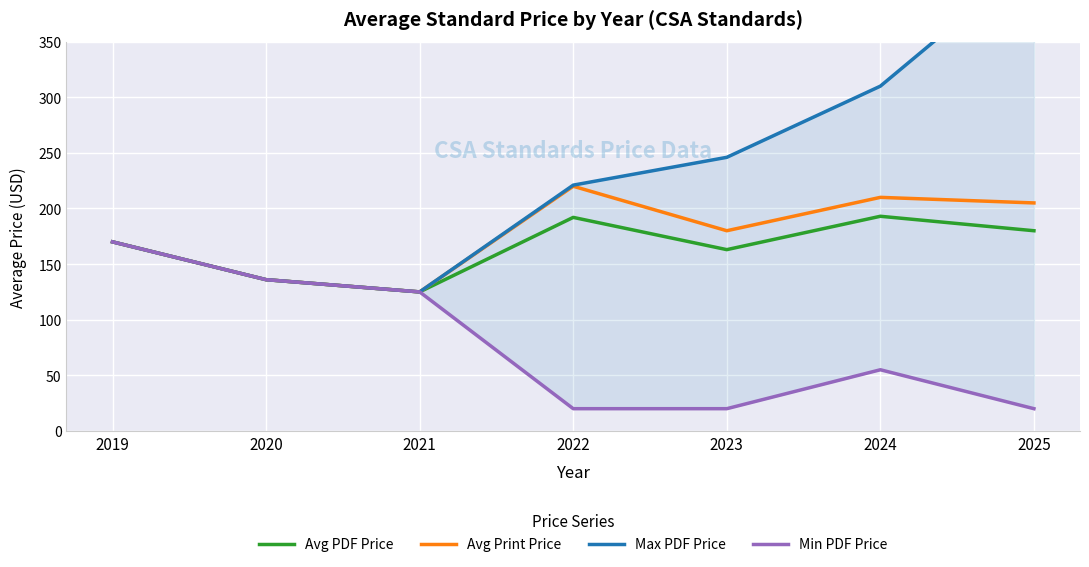

At which category is the sum across all series the highest?

2025